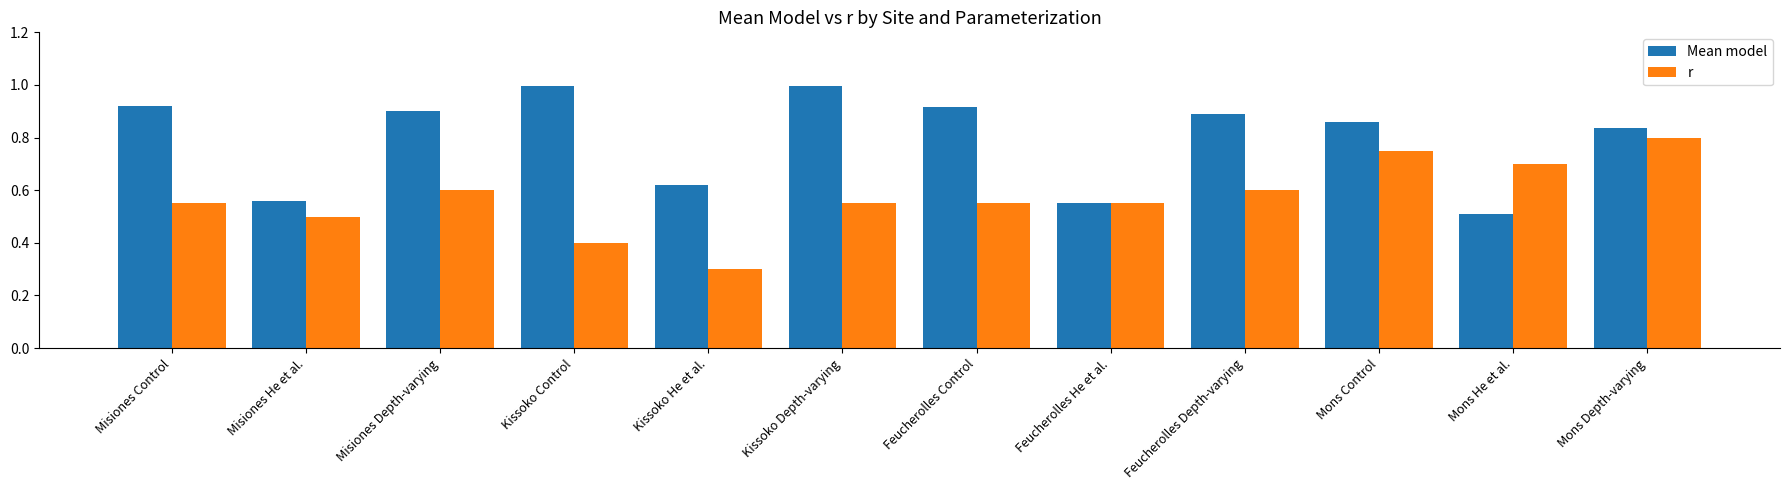

List the series in order of their overall mean, highest first.

Mean model, r